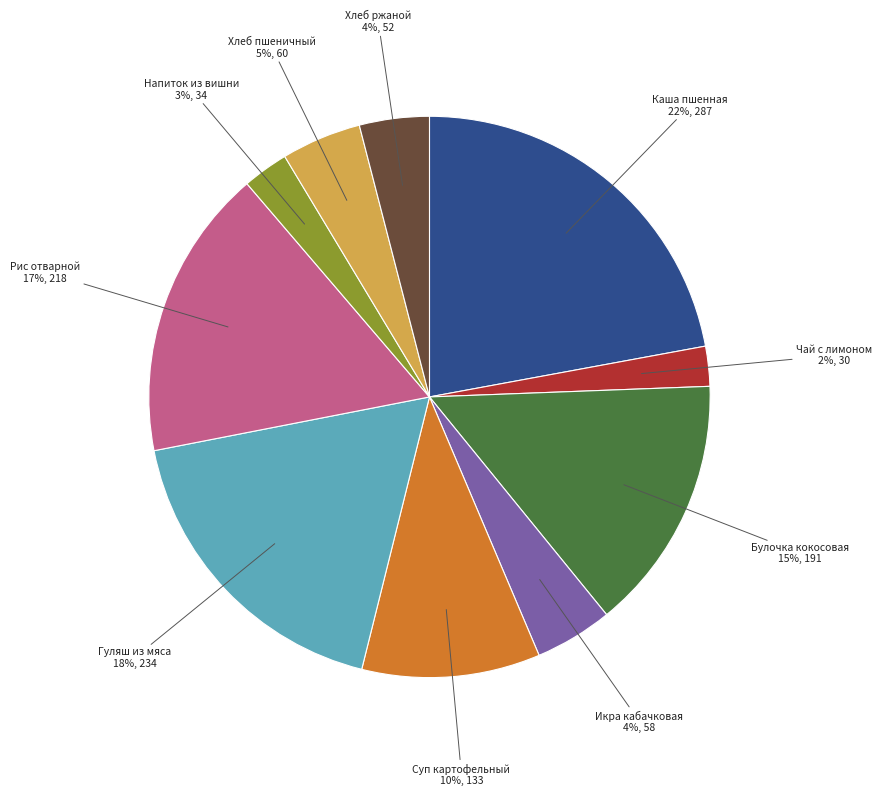

Is there any slice that represents more than half of the pie?

No